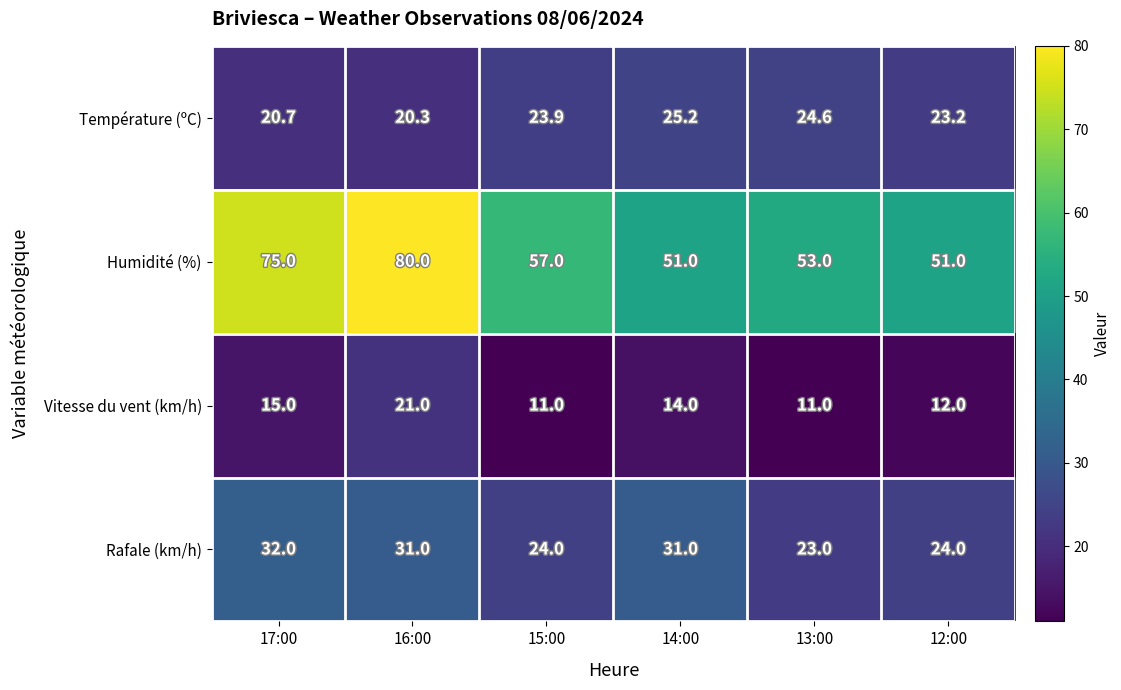

Which series has the largest total across all categories?

Humidité (%)